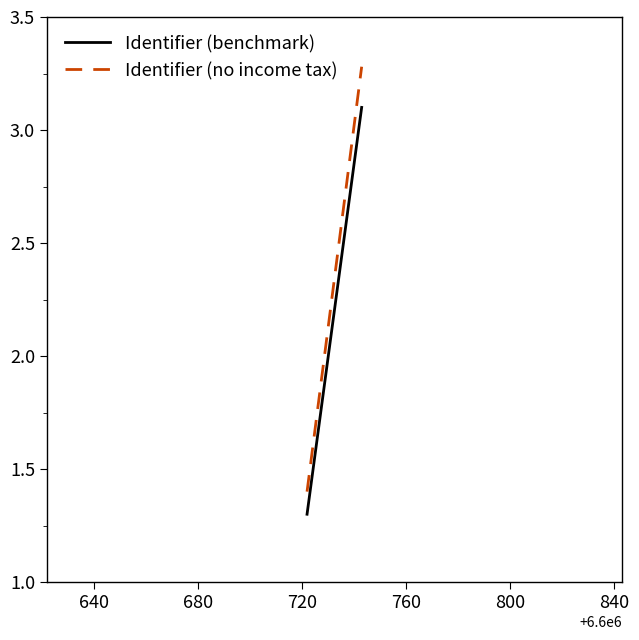

What is the minimum value for Identifier (no income tax)?

1.4